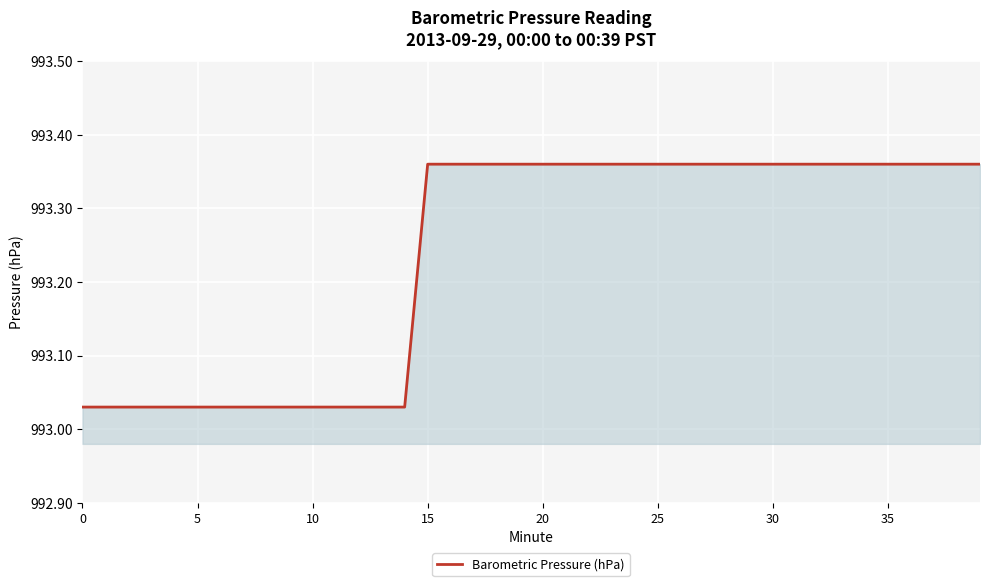

The chart shows a value of 1565.7 at 0. True or false?

False